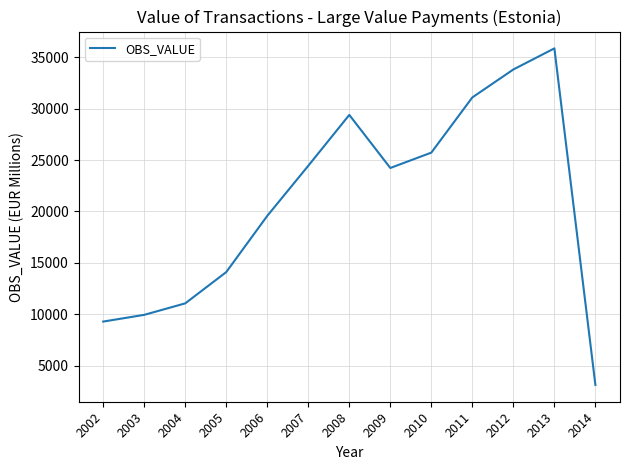

What is the minimum value shown in the chart?

3137.5